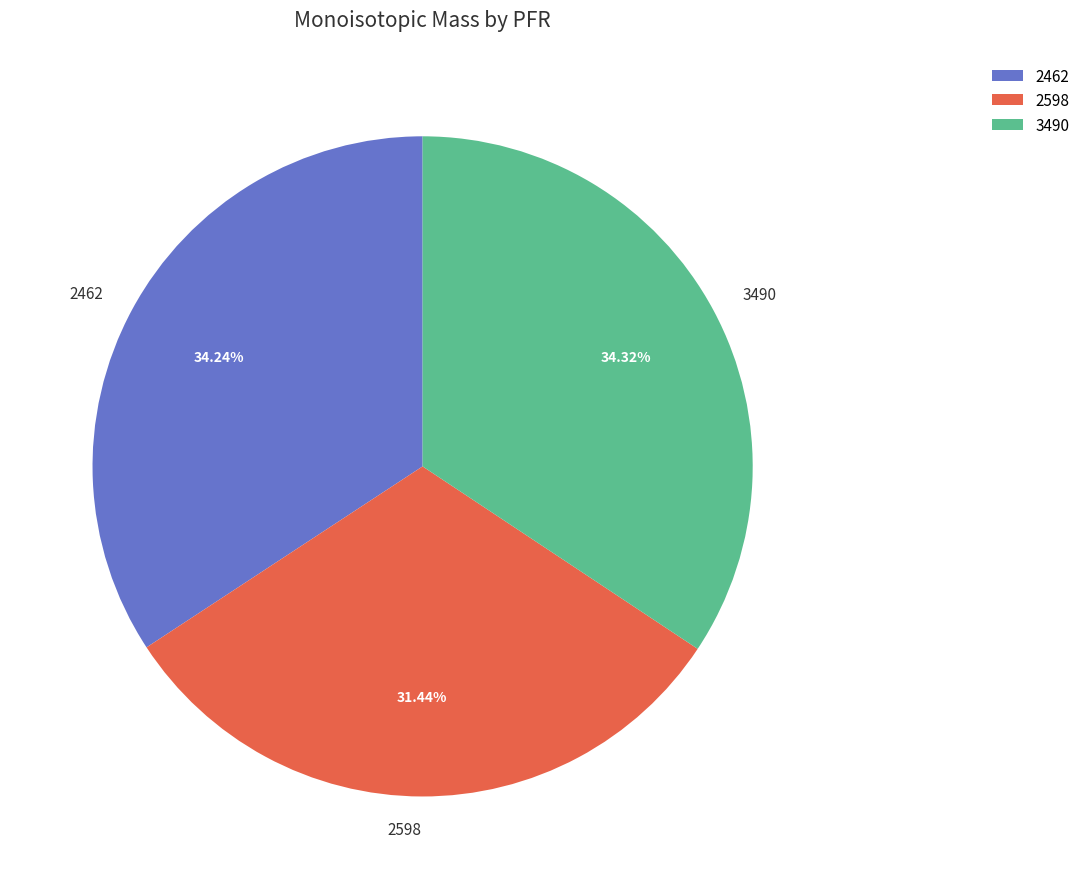

Does 2462 account for over 50% of the chart?

No